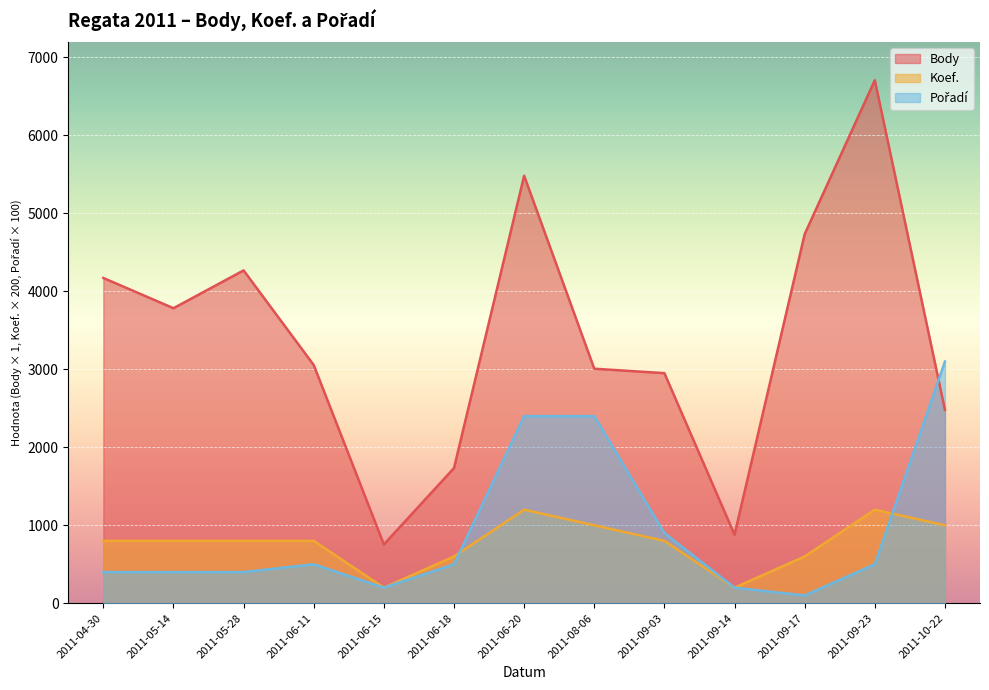

In Koef., how many points are lower than both neighbors (excluding endpoints)?

2